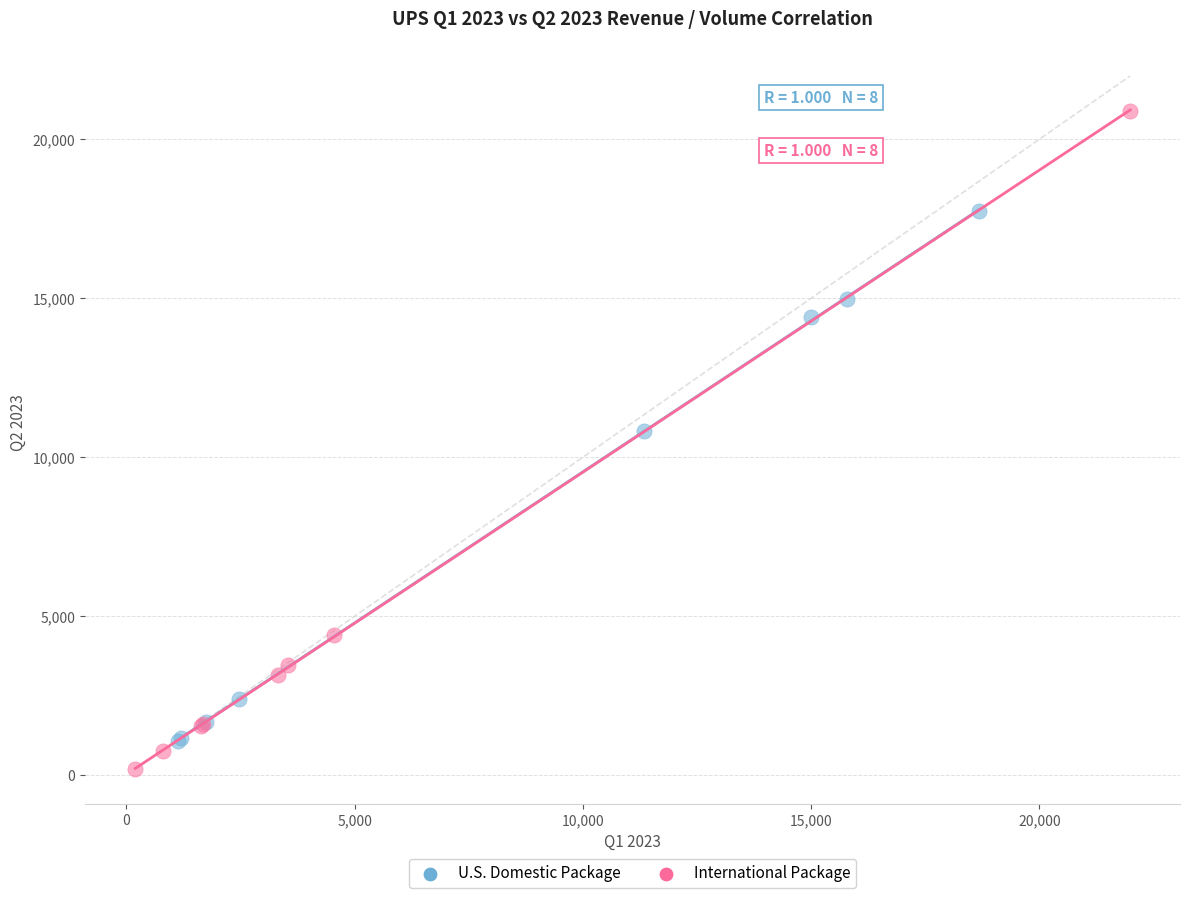

Which series reaches the minimum Y coordinate?

International Package